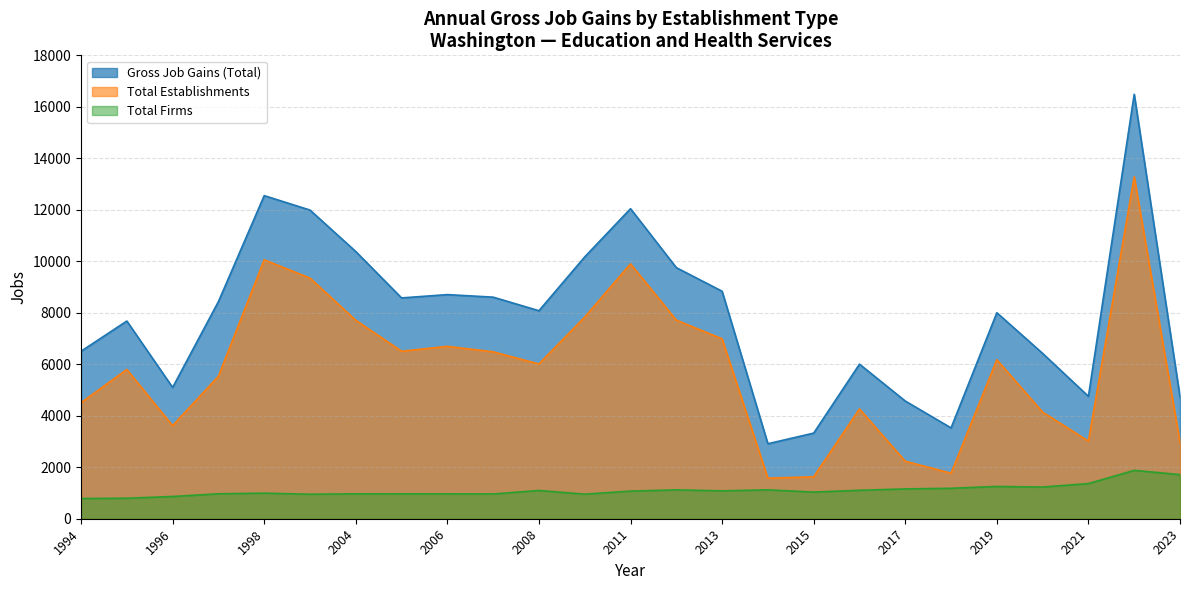

What is the value of the Gross Job Gains (Total) point at the 1st from the left?

6506